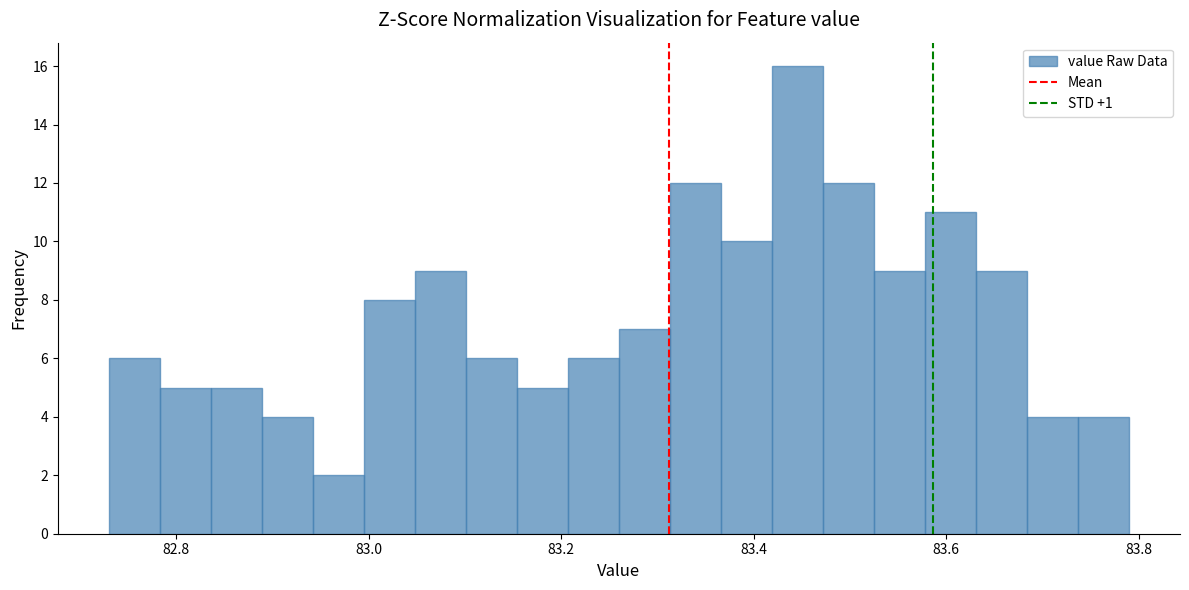

Around what value on the x-axis is the tallest bar? Give the approximate position of its centre, as read against the axis.

83.44